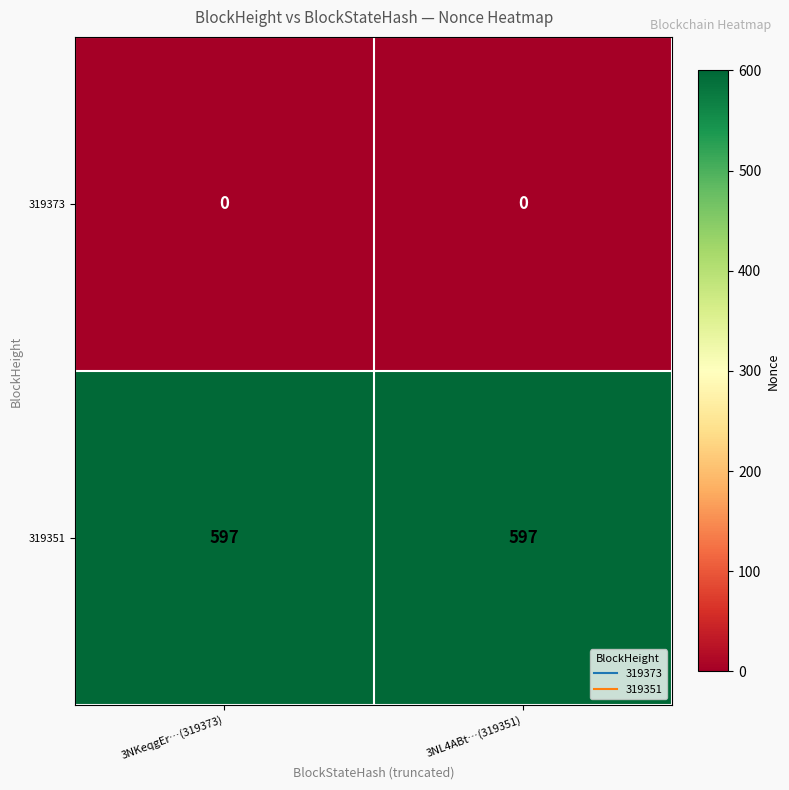

What is the spread (max minus min) of values at 3NL4ABt…(319351)?

597